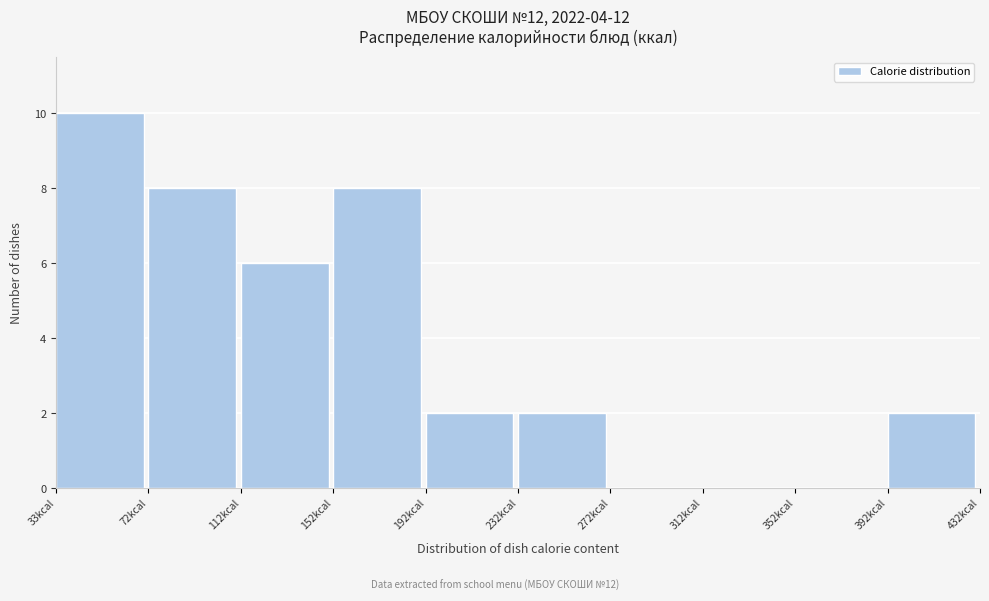

Over which range of the x-axis is the bar tallest?

35 to 75